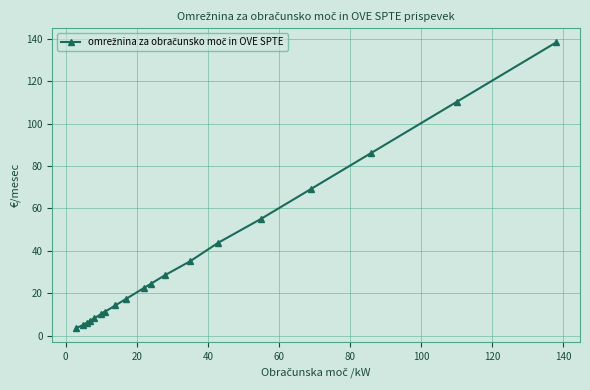

What is the difference between the maximum and second lowest values?

133.2